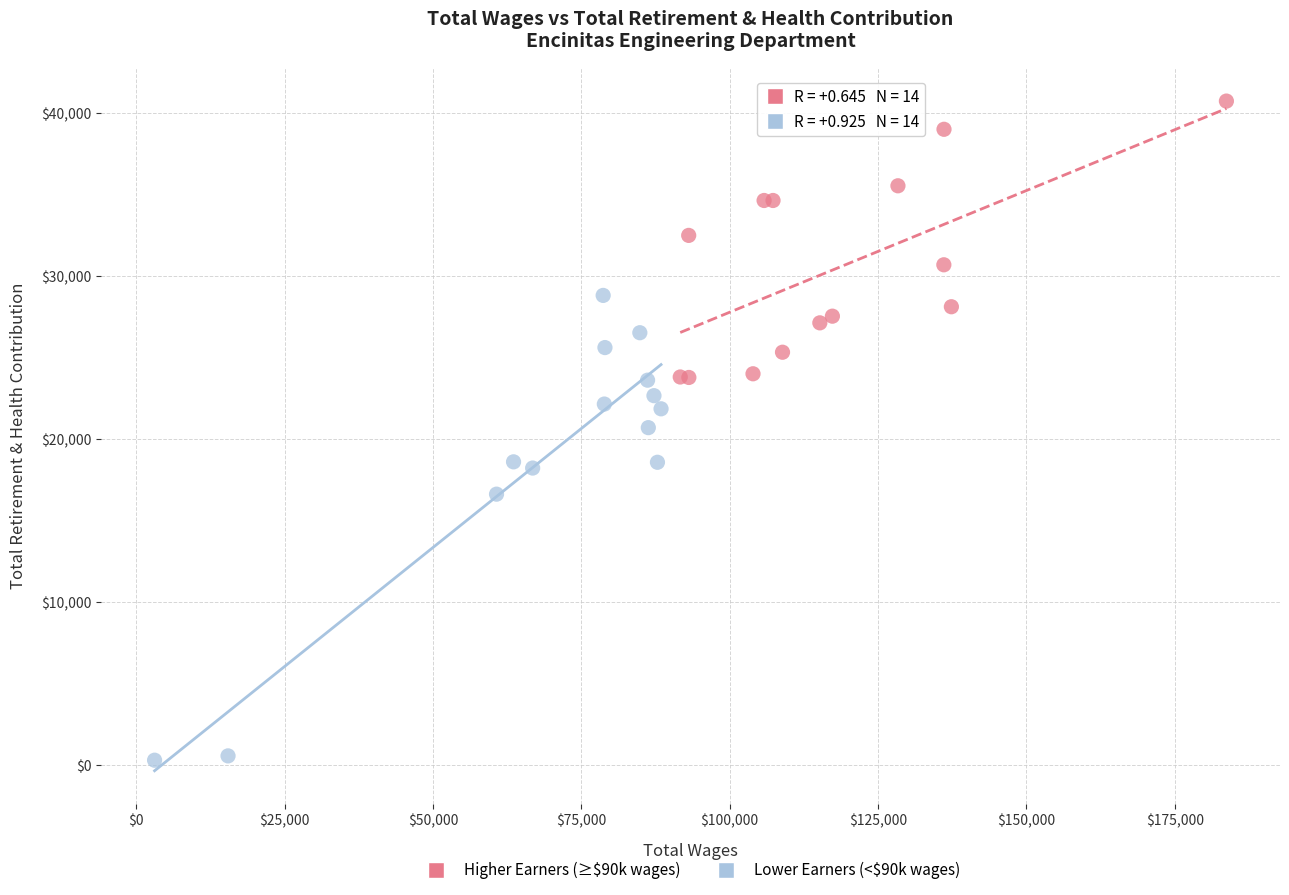

Which series has the widest spread of Y values?

Lower Earners (<$90k wages)